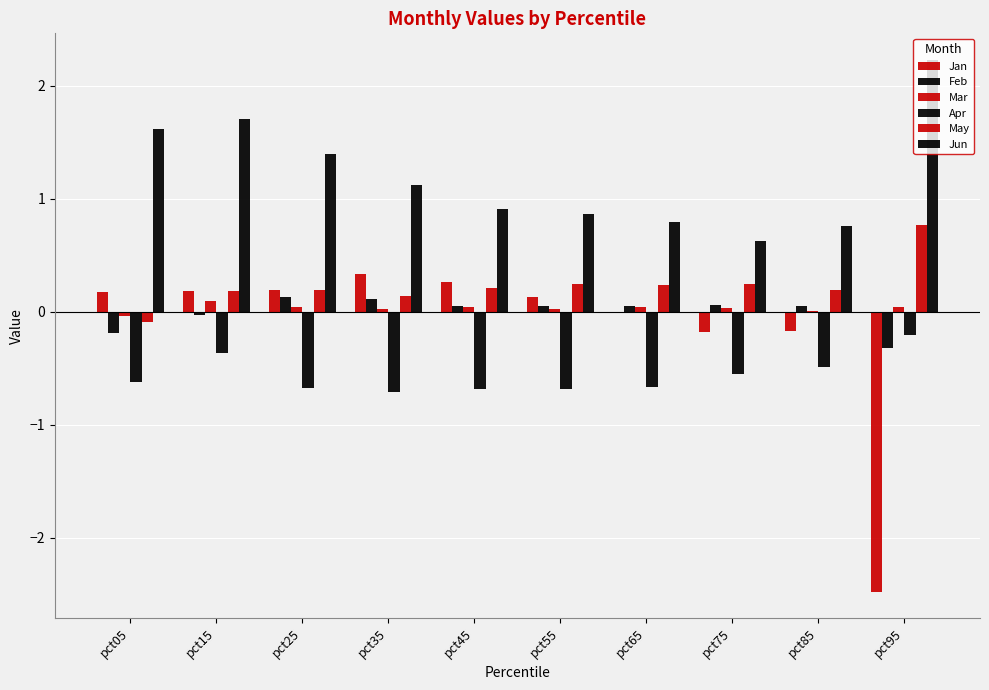

What is the difference between the maximum and minimum values in the May series?

0.9